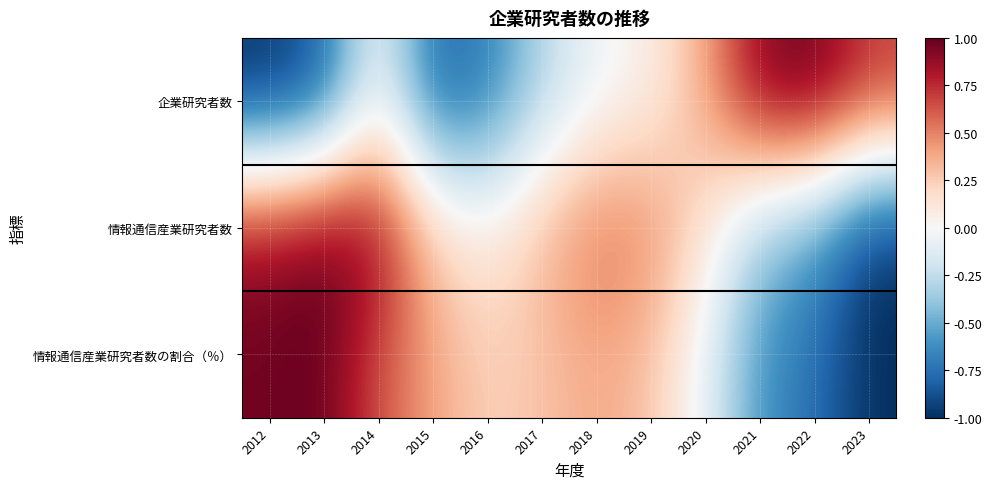

Reading left to right, what are all the values shown in this chart?

企業研究者数: 2012=-1.0	2013=-0.8	2014=0.0	2015=-0.8	2016=-0.7	2017=-0.3	2018=-0.1	2019=0.1	2020=0.4	2021=0.9	2022=1.0	2023=0.7
情報通信産業研究者数: 2012=0.9	2013=1.0	2014=0.9	2015=0.3	2016=0.1	2017=0.3	2018=0.6	2019=0.5	2020=0.1	2021=-0.4	2022=-0.6	2023=-1.0
情報通信産業研究者数の割合（％）: 2012=1.0	2013=1.0	2014=0.6	2015=0.4	2016=0.2	2017=0.3	2018=0.4	2019=0.3	2020=-0.1	2021=-0.6	2022=-0.8	2023=-1.0